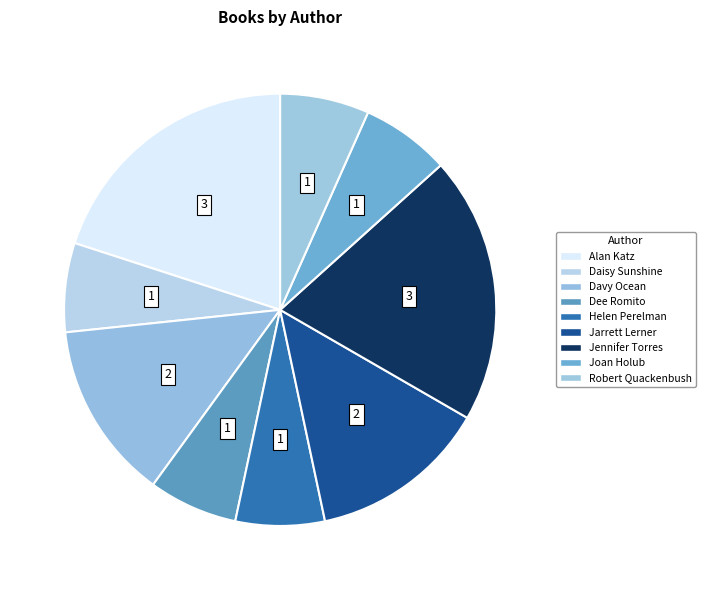

To the nearest percent, what portion does Joan Holub represent?

7%